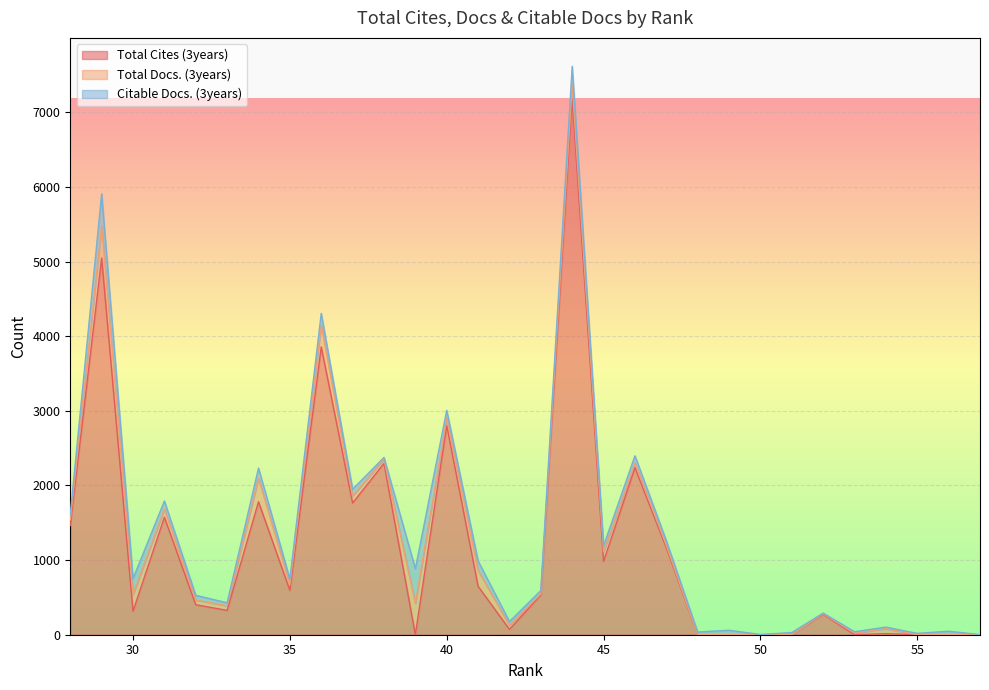

Is the value of Total Docs. (3years) at 41 greater than the value of Citable Docs. (3years) at 42?

Yes